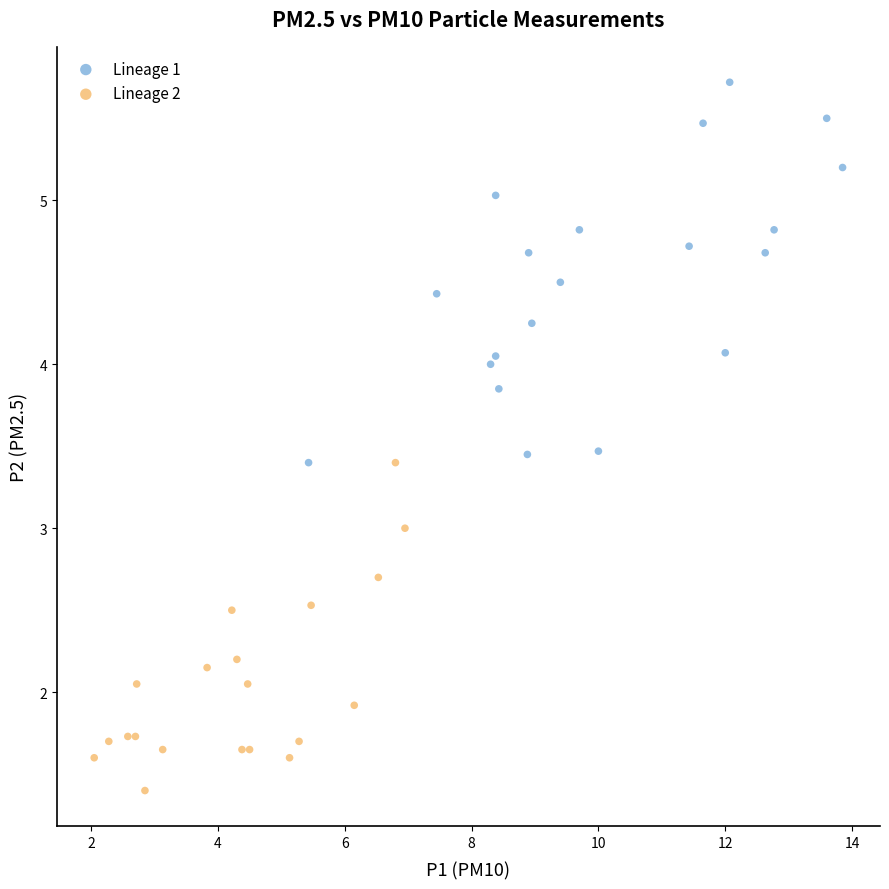

What are all the series names shown in the legend?

Lineage 1, Lineage 2